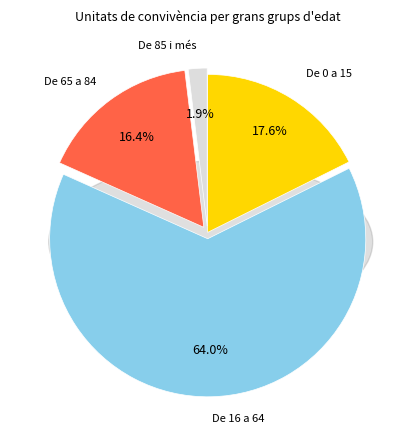

To the nearest percent, what is the difference between the De 65 a 84 and De 0 a 15 slice percentages?

1%